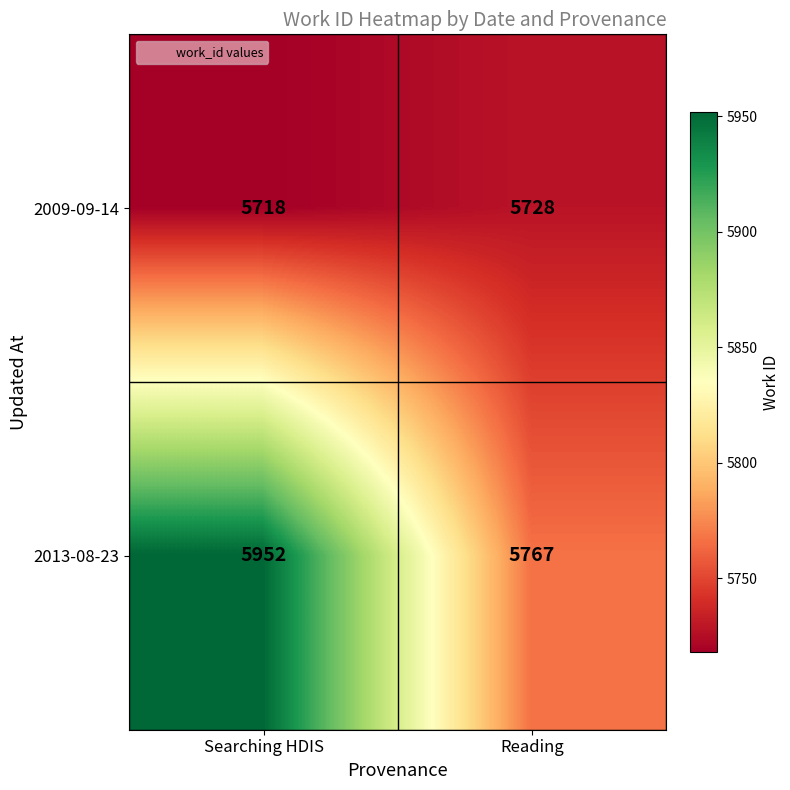

Which series has the largest range (max minus min)?

2013-08-23